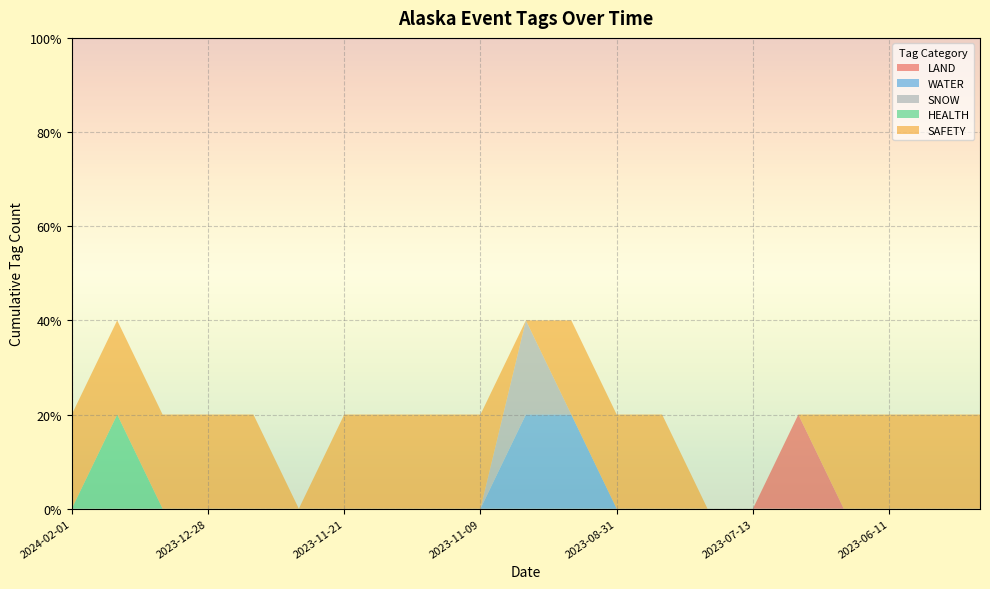

Reading right to left, list all the values displayed in this chart.

LAND: 2023-03-05=0	2023-04-11=0	2023-06-11=0	2023-06-21=0	2023-06-23=1	2023-07-13=0	2023-07-17=0	2023-08-25=0	2023-08-31=0	2023-09-13=0	2023-11-01=0	2023-11-09=0	2023-11-13=0	2023-11-15=0	2023-11-21=0	2023-11-30=0	2023-12-21=0	2023-12-28=0	2024-01-31=0	2024-02-01=0	2024-02-01=0
WATER: 2023-03-05=0	2023-04-11=0	2023-06-11=0	2023-06-21=0	2023-06-23=0	2023-07-13=0	2023-07-17=0	2023-08-25=0	2023-08-31=0	2023-09-13=1	2023-11-01=1	2023-11-09=0	2023-11-13=0	2023-11-15=0	2023-11-21=0	2023-11-30=0	2023-12-21=0	2023-12-28=0	2024-01-31=0	2024-02-01=0	2024-02-01=0
SNOW: 2023-03-05=0	2023-04-11=0	2023-06-11=0	2023-06-21=0	2023-06-23=0	2023-07-13=0	2023-07-17=0	2023-08-25=0	2023-08-31=0	2023-09-13=0	2023-11-01=1	2023-11-09=0	2023-11-13=0	2023-11-15=0	2023-11-21=0	2023-11-30=0	2023-12-21=0	2023-12-28=0	2024-01-31=0	2024-02-01=0	2024-02-01=0
HEALTH: 2023-03-05=0	2023-04-11=0	2023-06-11=0	2023-06-21=0	2023-06-23=0	2023-07-13=0	2023-07-17=0	2023-08-25=0	2023-08-31=0	2023-09-13=0	2023-11-01=0	2023-11-09=0	2023-11-13=0	2023-11-15=0	2023-11-21=0	2023-11-30=0	2023-12-21=0	2023-12-28=0	2024-01-31=0	2024-02-01=1	2024-02-01=0
SAFETY: 2023-03-05=1	2023-04-11=1	2023-06-11=1	2023-06-21=1	2023-06-23=0	2023-07-13=0	2023-07-17=0	2023-08-25=1	2023-08-31=1	2023-09-13=1	2023-11-01=0	2023-11-09=1	2023-11-13=1	2023-11-15=1	2023-11-21=1	2023-11-30=0	2023-12-21=1	2023-12-28=1	2024-01-31=1	2024-02-01=1	2024-02-01=1